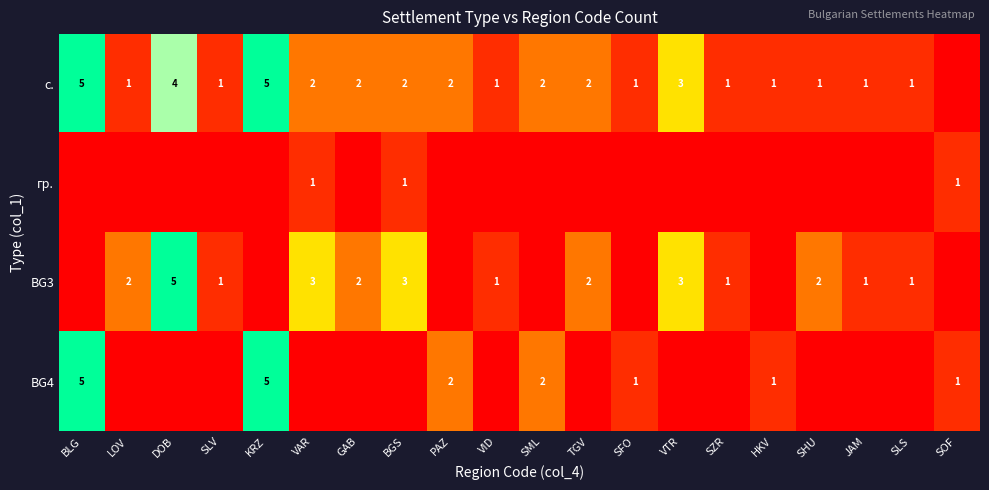

True or false: BG3 has a value of 2 at GAB.

True